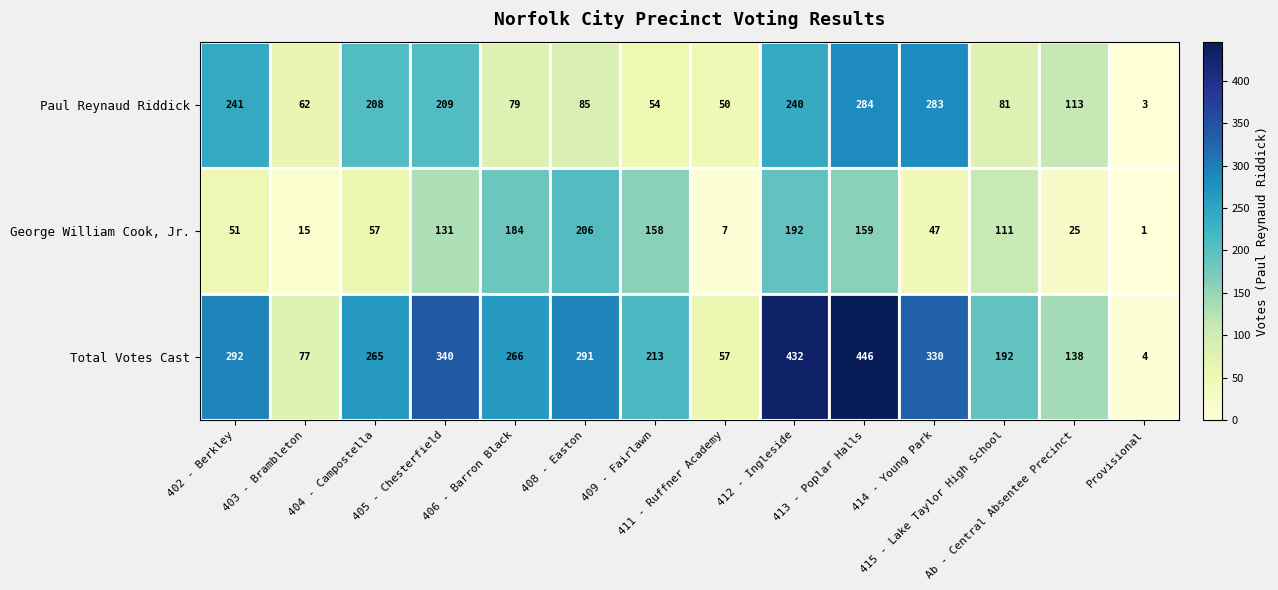

What is the sum of all George William Cook, Jr. values?

1344